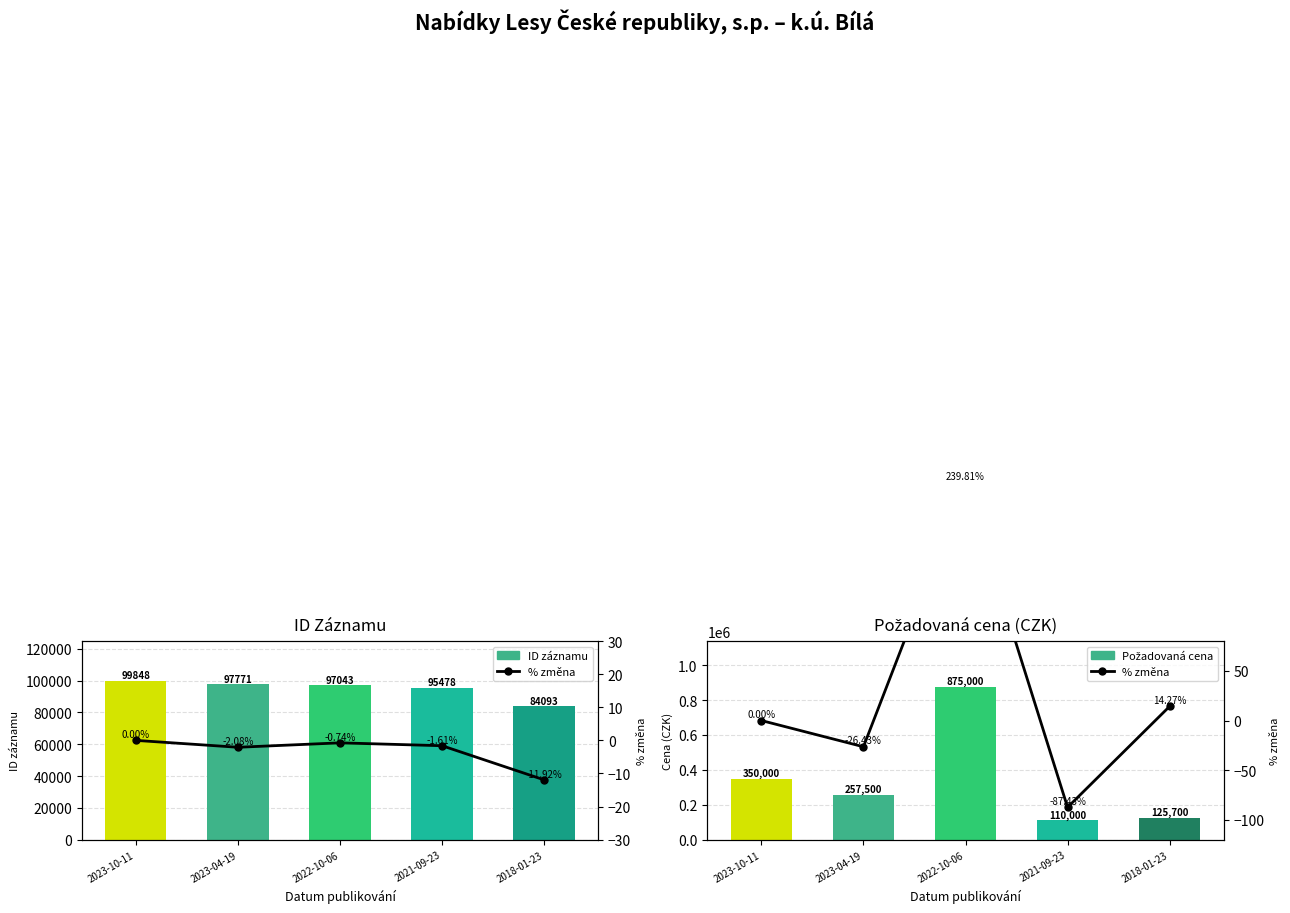

Is it true that ID záznamu equals 97771.0 at 2023-04-19?

True